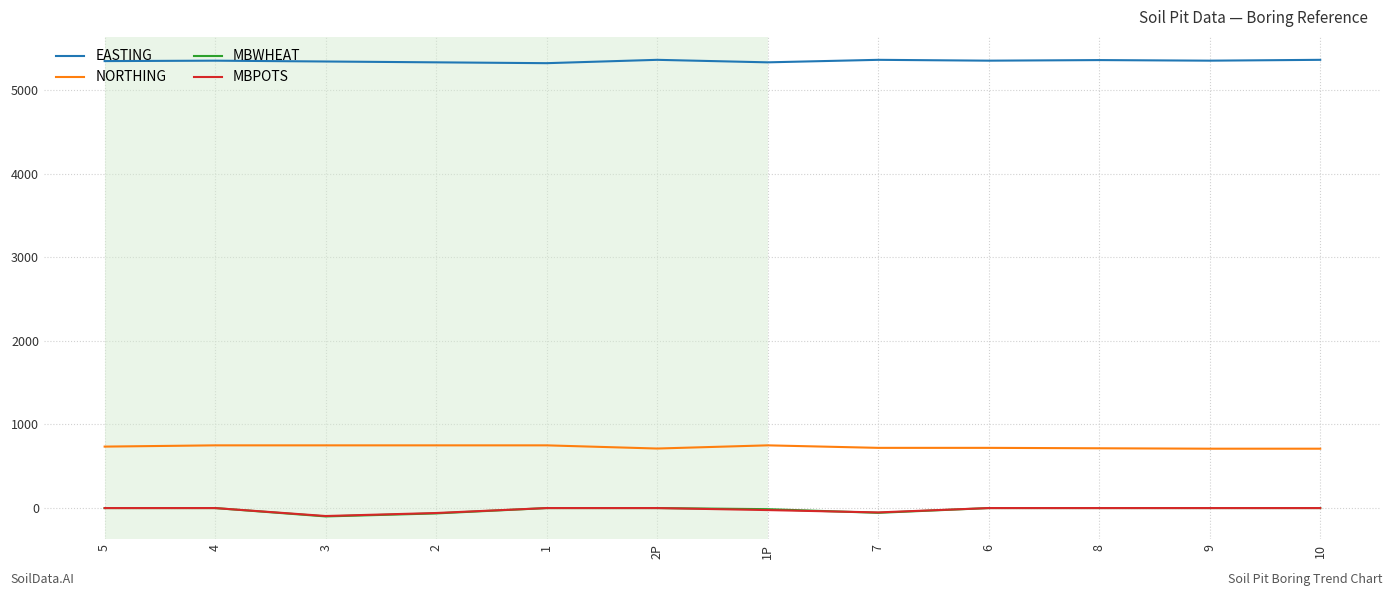

What is the difference between the MBWHEAT values at 3 and 7?

43